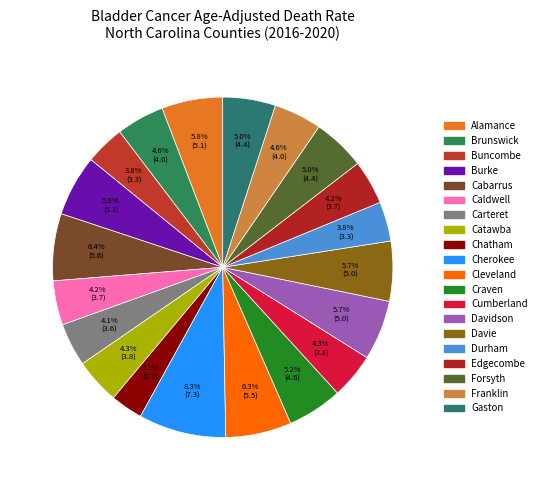

Is it true that Cherokee is 8% of the pie?

True